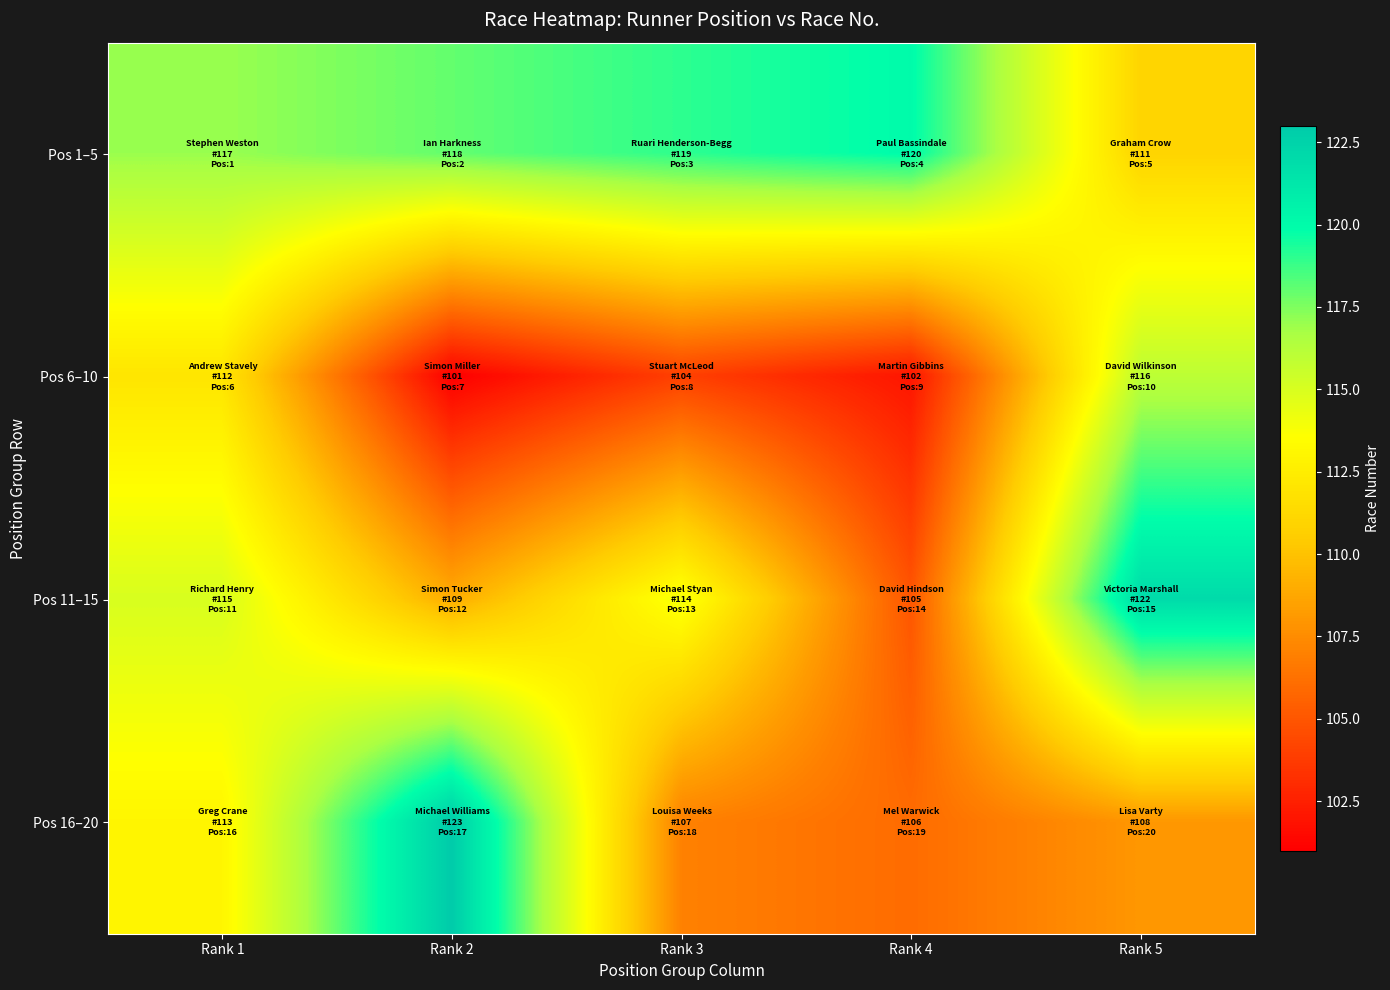

Reading right to left, list all the values displayed in this chart.

Pos 1–5: Rank 5=111	Rank 4=120	Rank 3=119	Rank 2=118	Rank 1=117
Pos 6–10: Rank 5=116	Rank 4=102	Rank 3=104	Rank 2=101	Rank 1=112
Pos 11–15: Rank 5=122	Rank 4=105	Rank 3=114	Rank 2=109	Rank 1=115
Pos 16–20: Rank 5=108	Rank 4=106	Rank 3=107	Rank 2=123	Rank 1=113